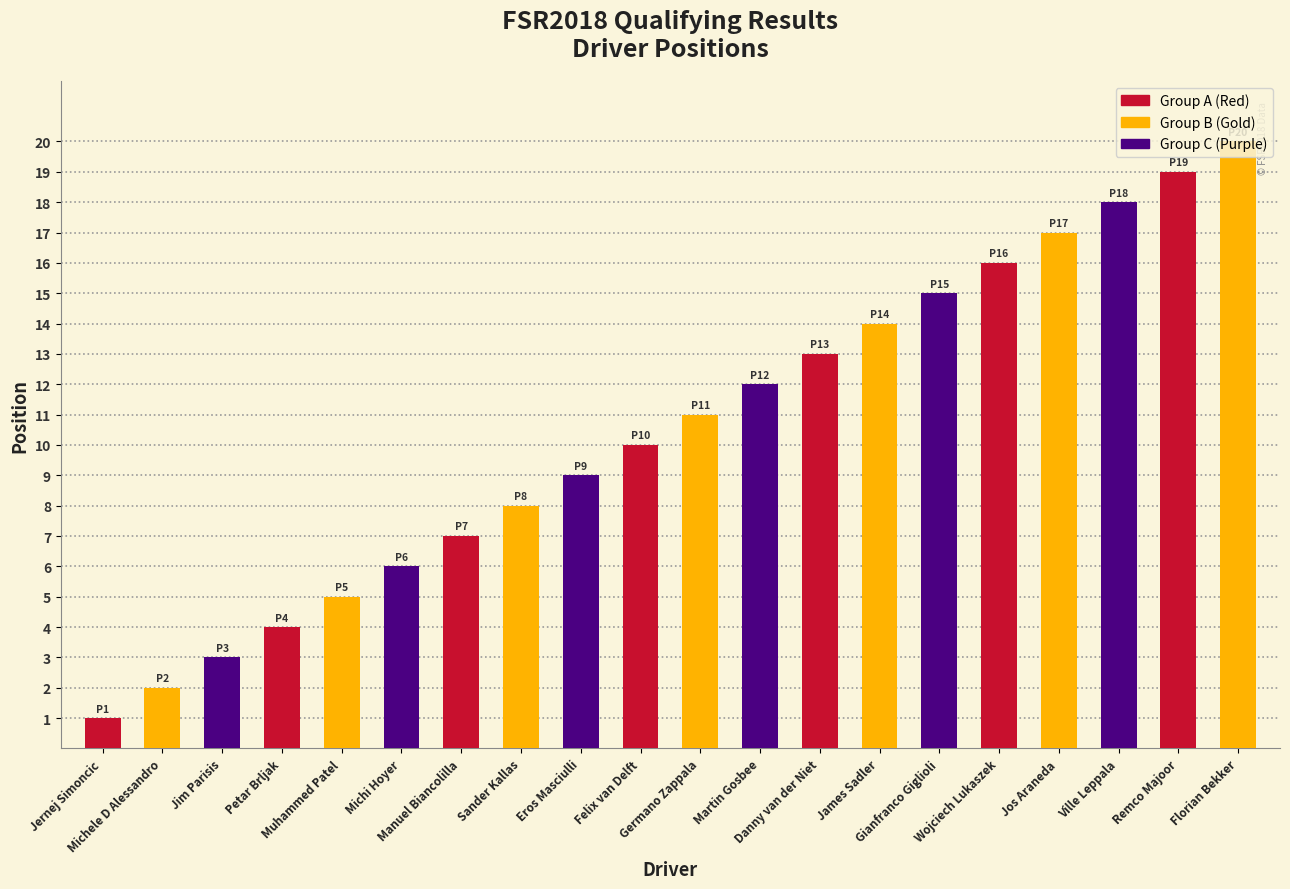

What is the sum of all values?

210